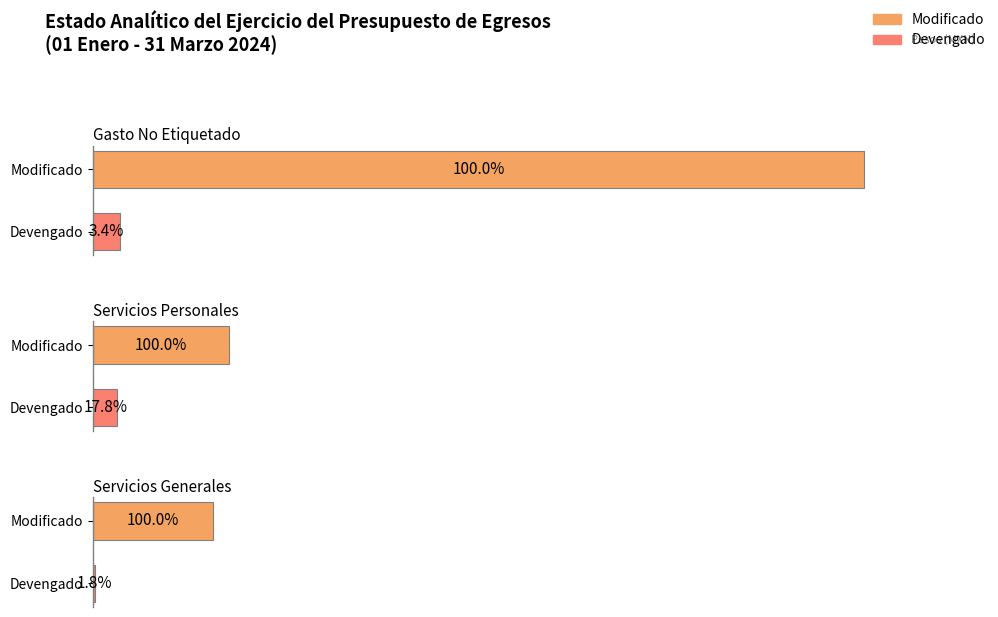

What position from the right is Servicios Generales?

3